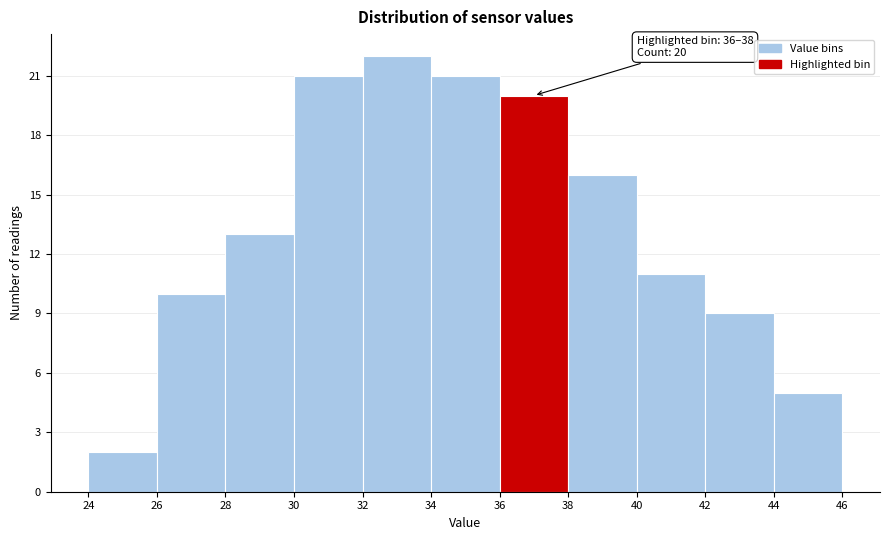

Over which range of the x-axis is the bar tallest?

32 to 34